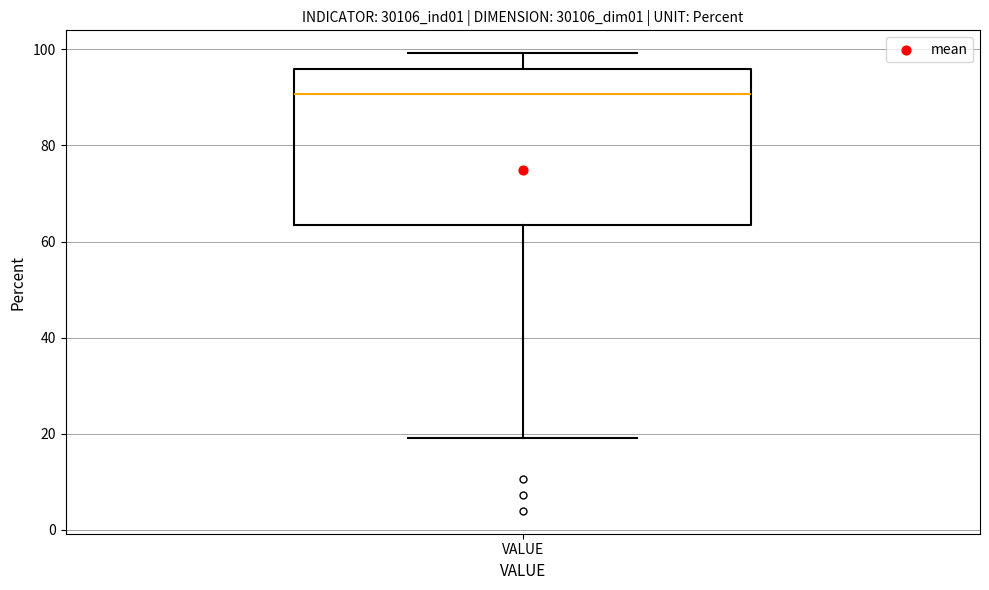

Where is the upper edge of the box for VALUE on the y-axis? The values are not printed on the chart, so give them approximately, as read against the axis.

96